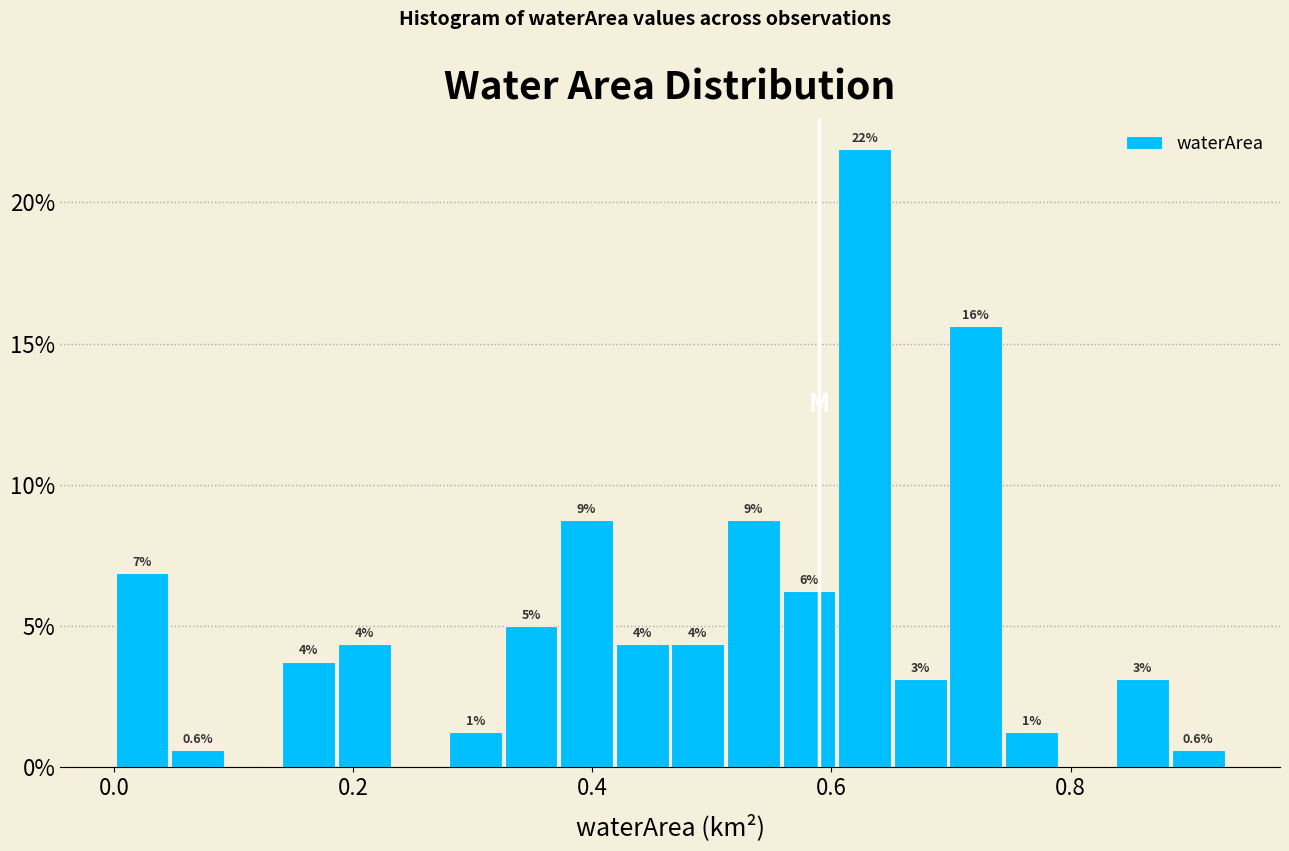

Read against the x-axis, roughly where is the centre of the tallest bar?

0.62